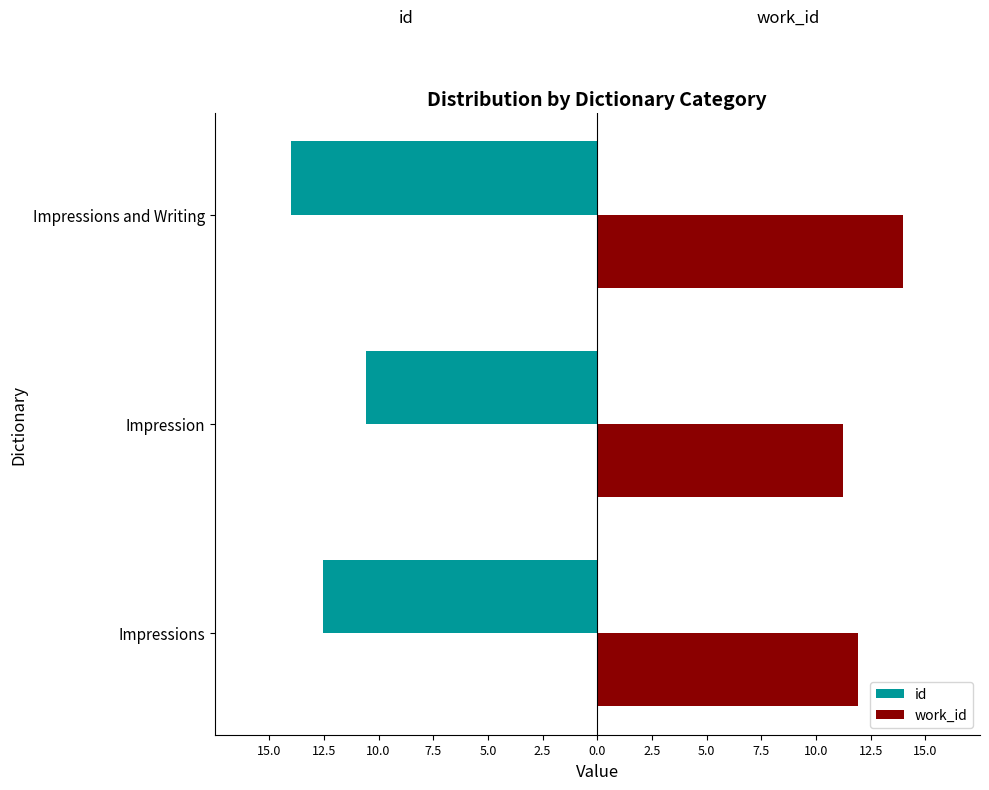

What are all the series names shown in the legend?

id, work_id